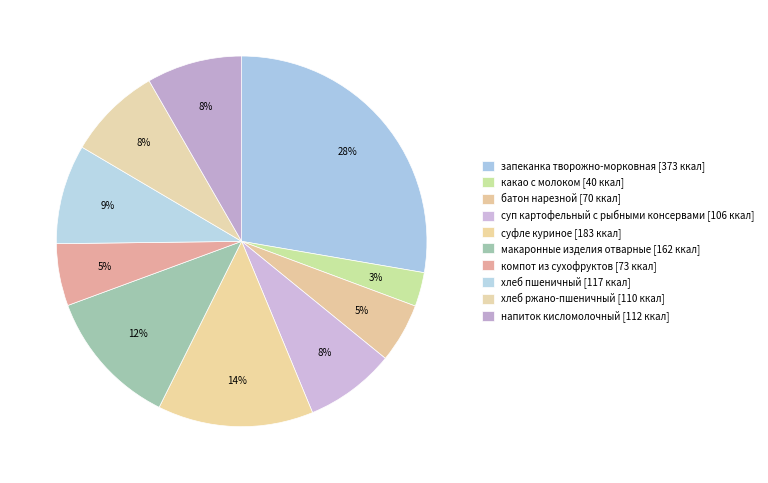

Is there any slice that represents more than half of the pie?

No